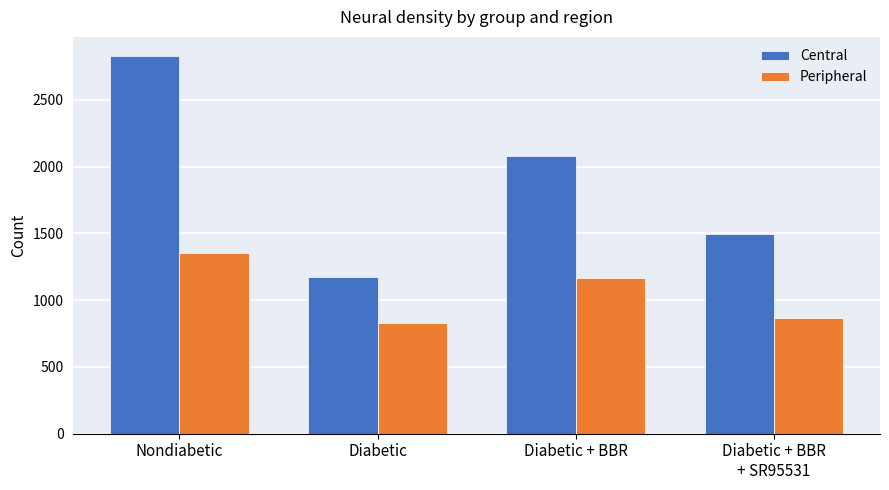

Which series has the widest spread of values?

Central